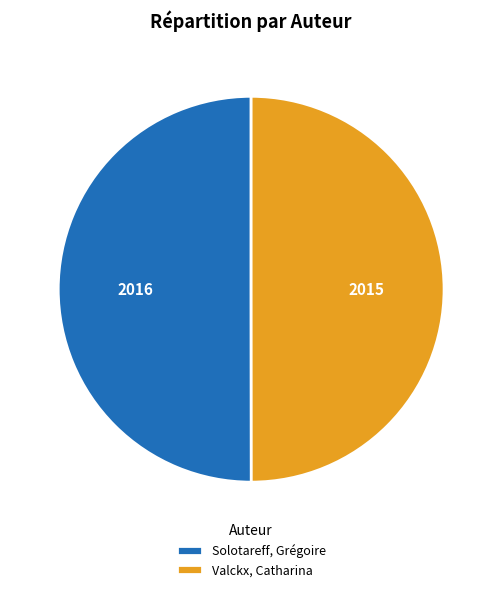

Approximately how many times larger is the value at Solotareff, Grégoire compared to Valckx, Catharina?

1.0